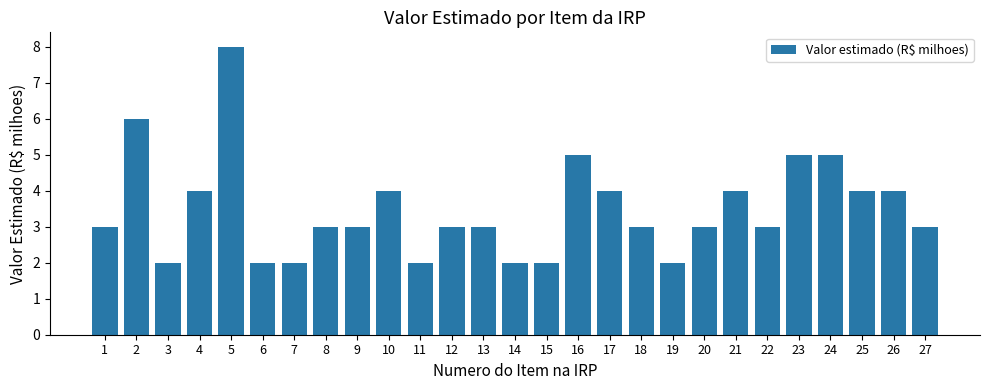

What is the maximum value shown in the chart?

8